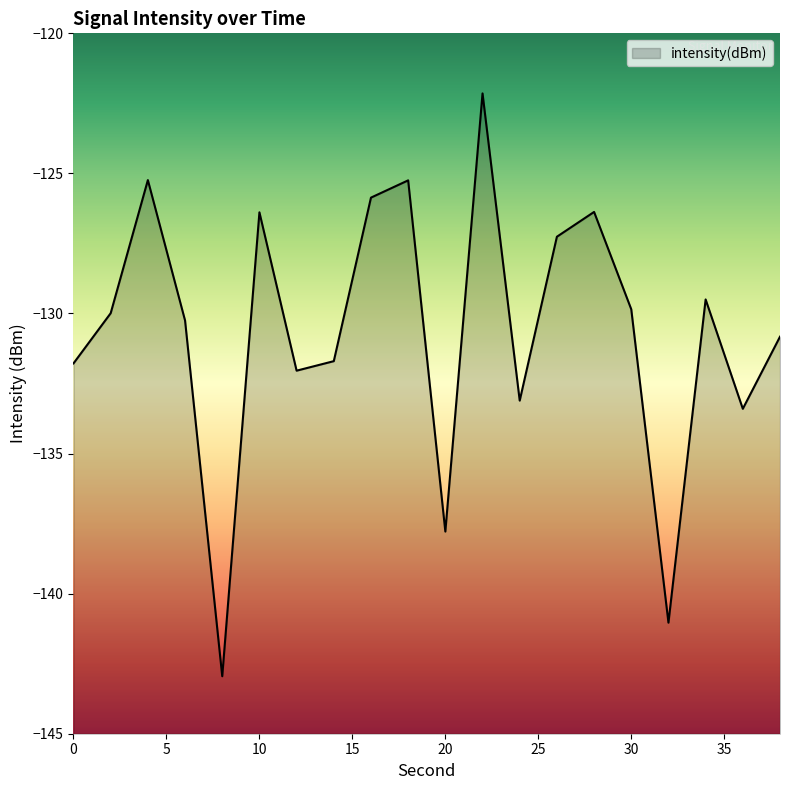

What is the difference between the maximum and minimum values?

20.8